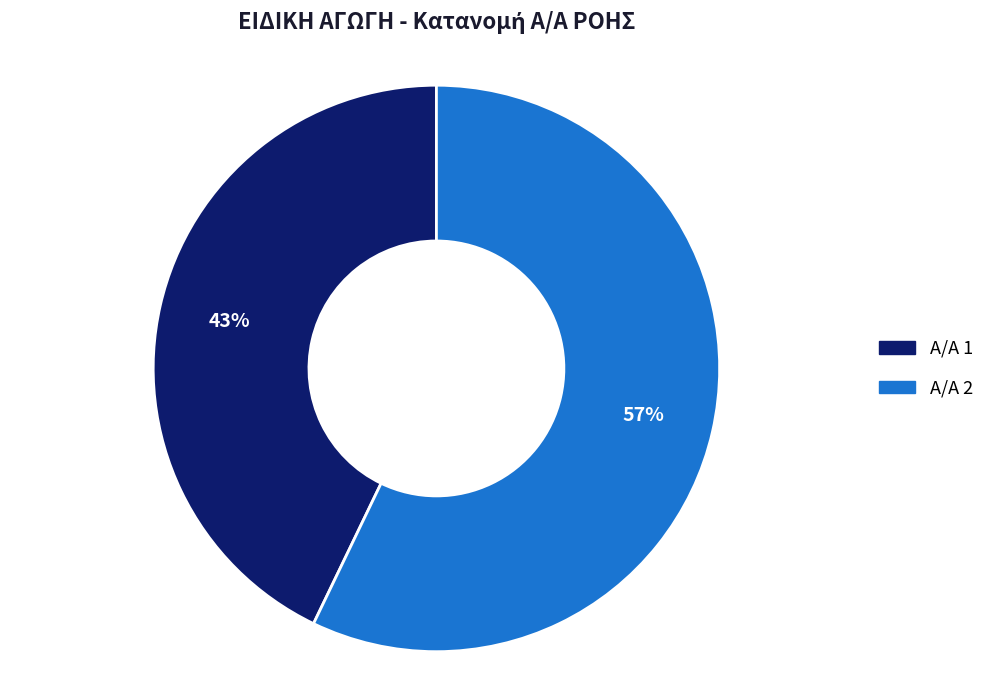

True or false: Α/Α 2 accounts for 57% of the total.

True